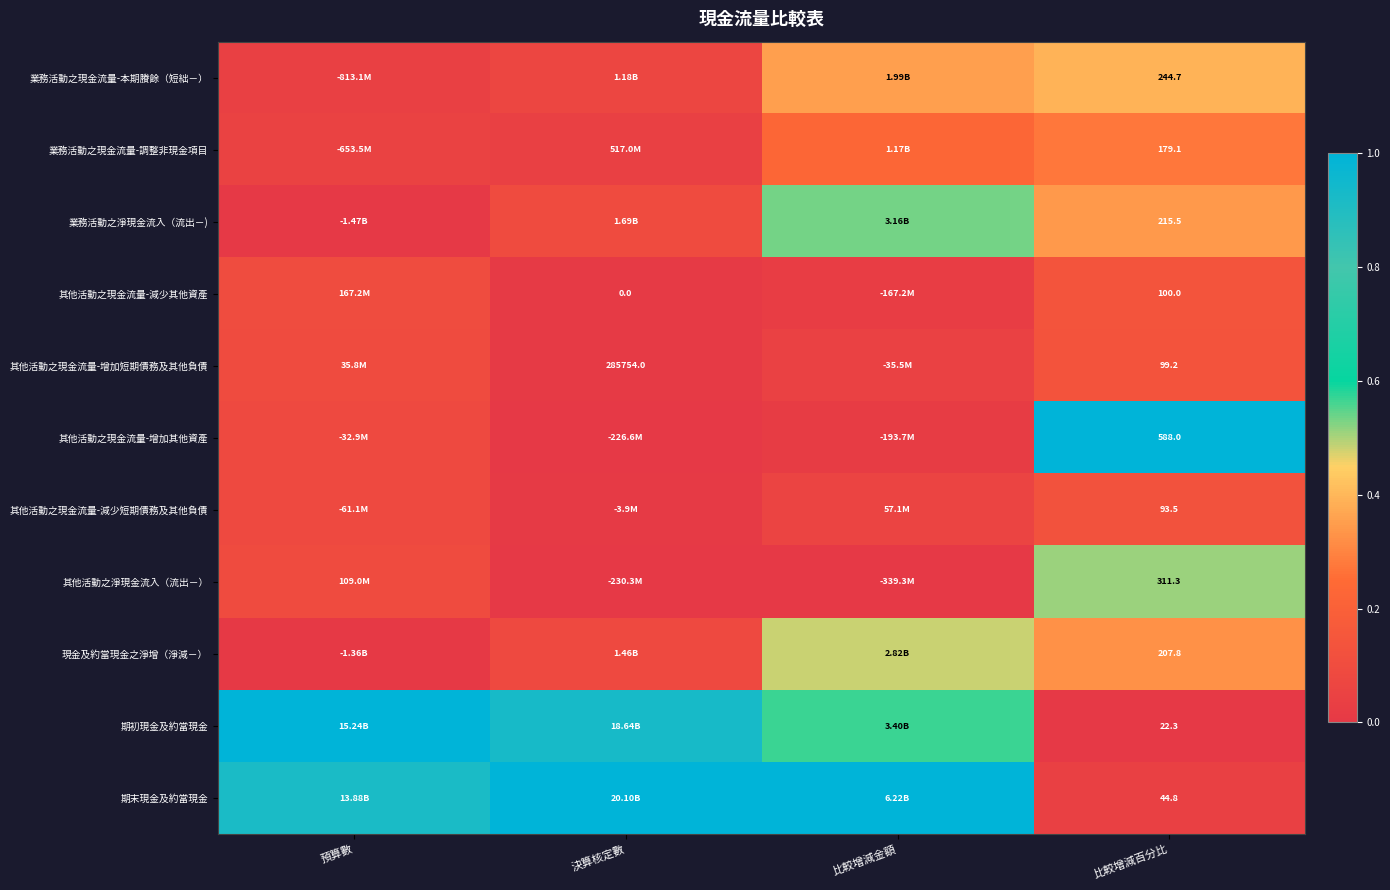

Where is 業務活動之淨現金流入（流出－) nearest to the value 0?

預算數